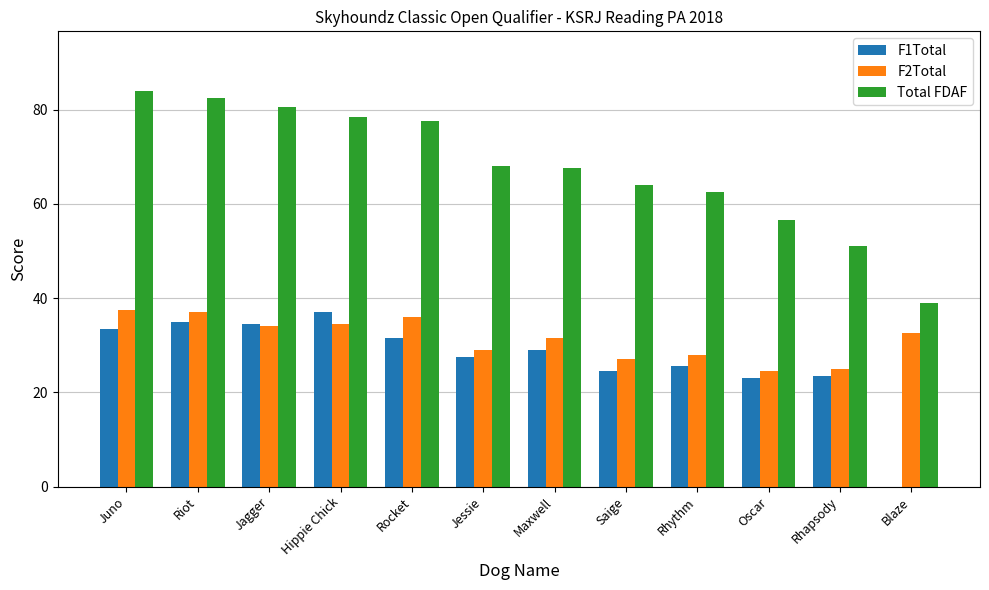

What is the sum of the F1Total values at Jessie and Maxwell?

56.5